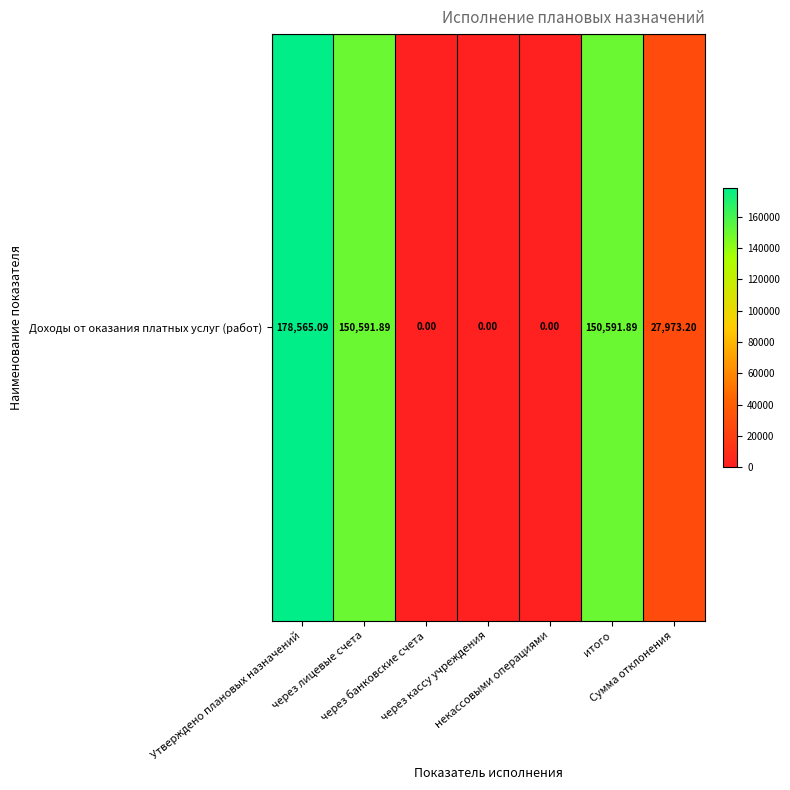

Approximately how many times larger is the value at через лицевые счета compared to Сумма отклонения?

5.4